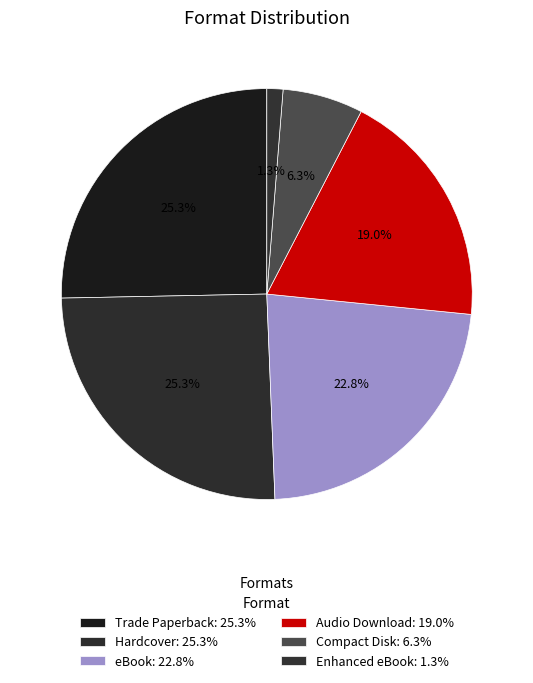

Which category has the smallest portion of the pie?

Enhanced eBook